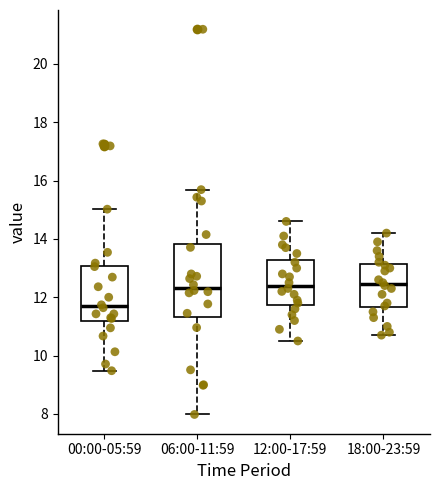

Reading left to right, transcribe this box plot: for each box, give where its median line is, the range the box spans, and where its two whiskers end, as read against the y-axis. The values are not printed on the chart, so give them approximately, as read against the axis.

00:00-05:59: median 11.6, box 11.2 to 13.0, whiskers 9.4 to 15.0
06:00-11:59: median 12.4, box 11.4 to 13.8, whiskers 8.0 to 15.6
12:00-17:59: median 12.4, box 11.8 to 13.2, whiskers 10.6 to 14.6
18:00-23:59: median 12.4, box 11.6 to 13.2, whiskers 10.8 to 14.2